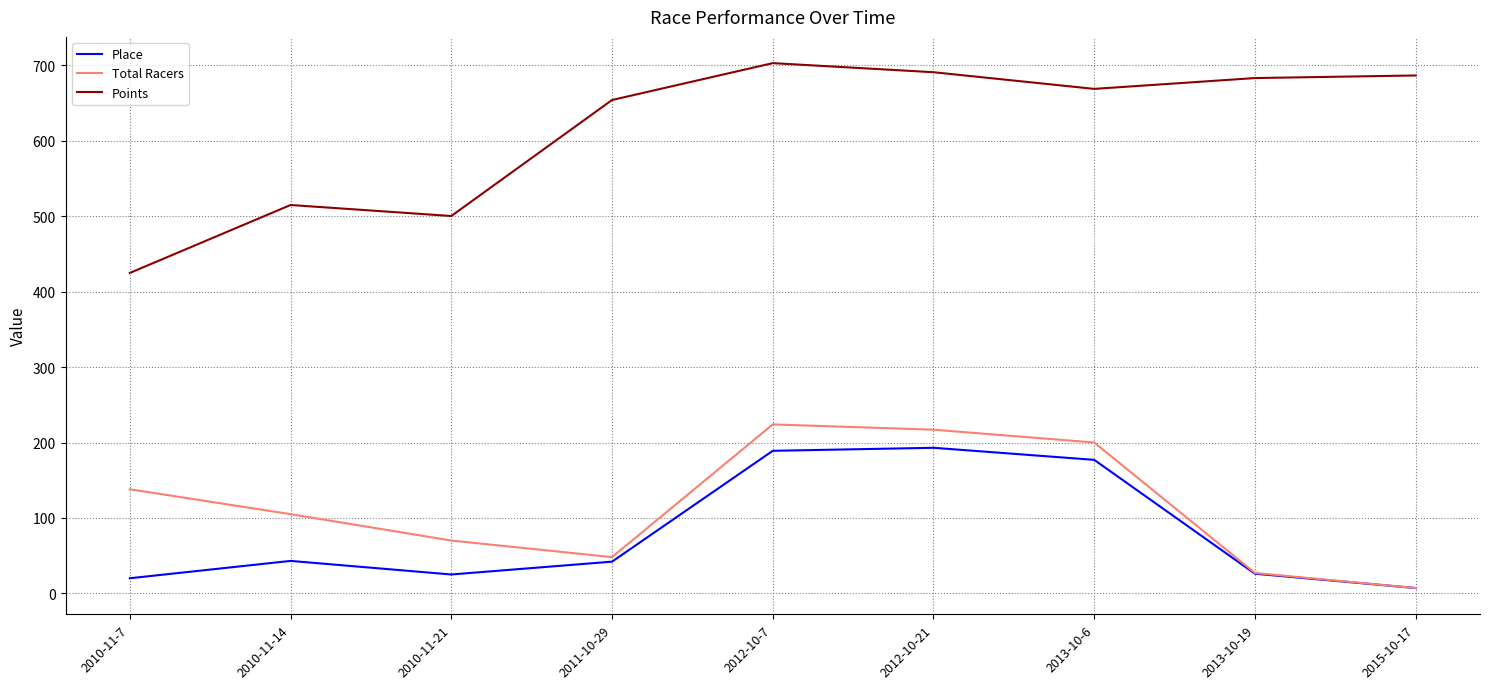

List the series in order of their peak value, lowest first.

Place, Total Racers, Points